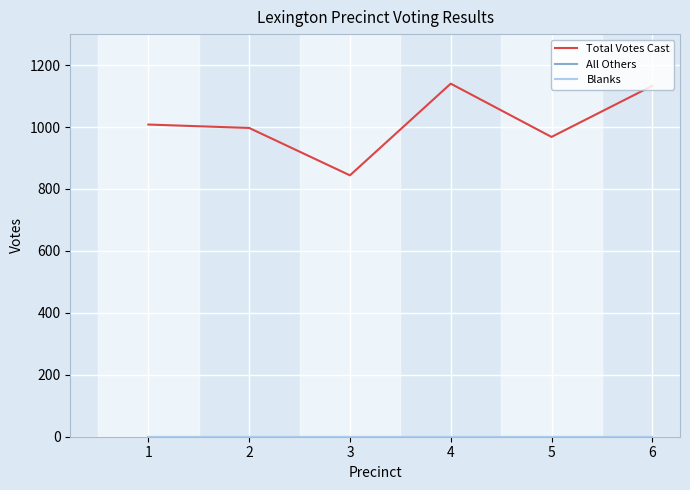

Reading right to left, transcribe all the data shown in this chart.

Total Votes Cast: 1133	968	1140	844	997	1008
All Others: 0	0	0	0	0	0
Blanks: 0	0	0	0	0	0